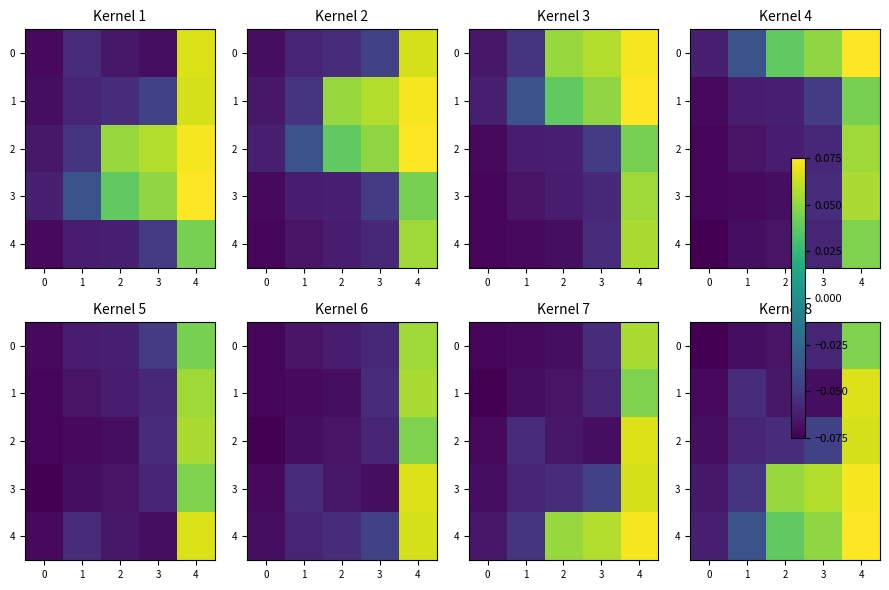

The 0 series shows -0.0 at 3. True or false?

False